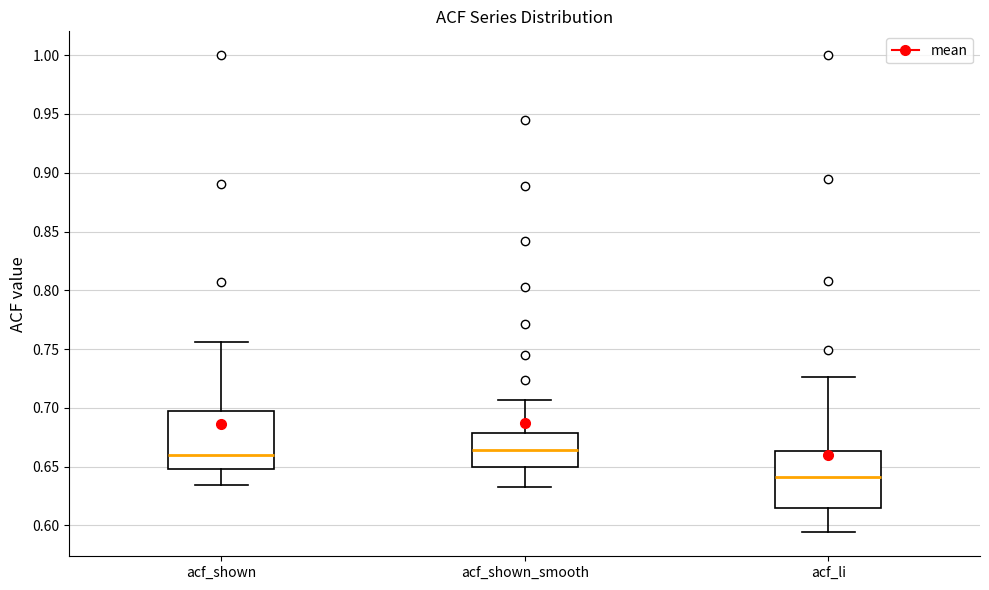

Where does the median line of the box for acf_li sit on the y-axis? The values are not printed on the chart, so give them approximately, as read against the axis.

0.640